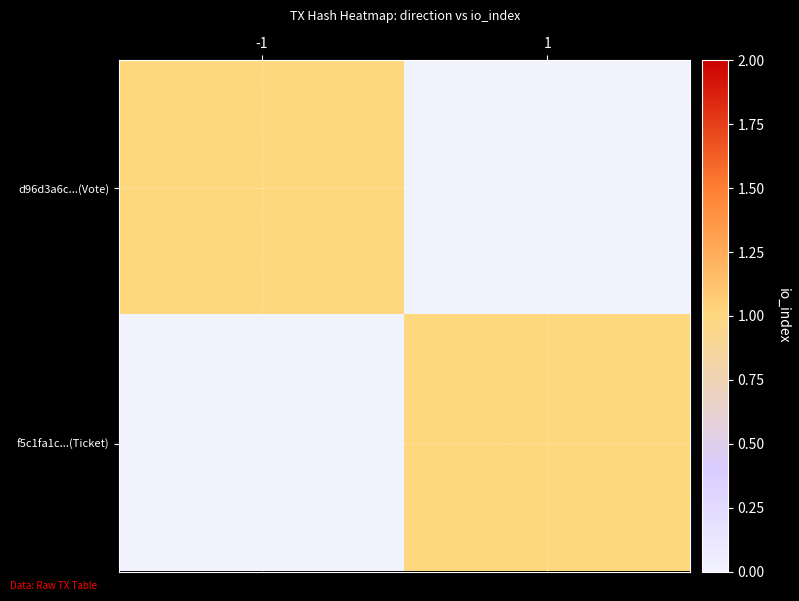

What is the spread (max minus min) of values at 1?

1